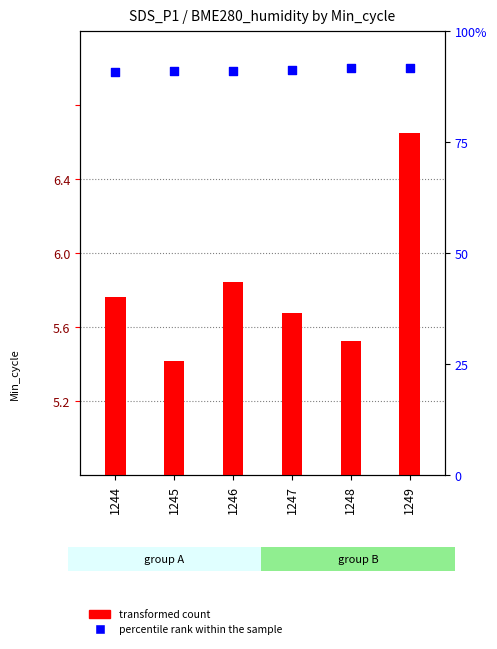

Which series has the largest total across all categories?

transformed count